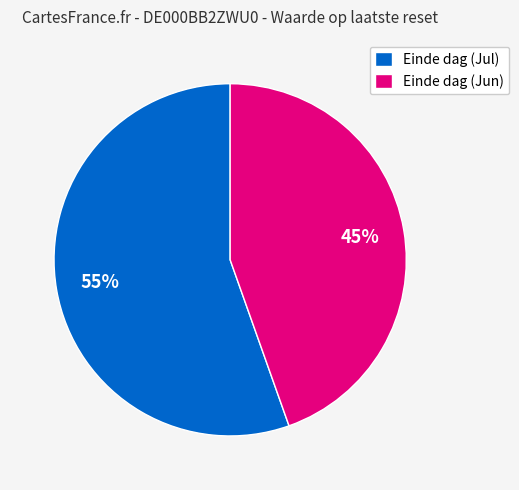

To the nearest percent, what is the average slice percentage?

50%